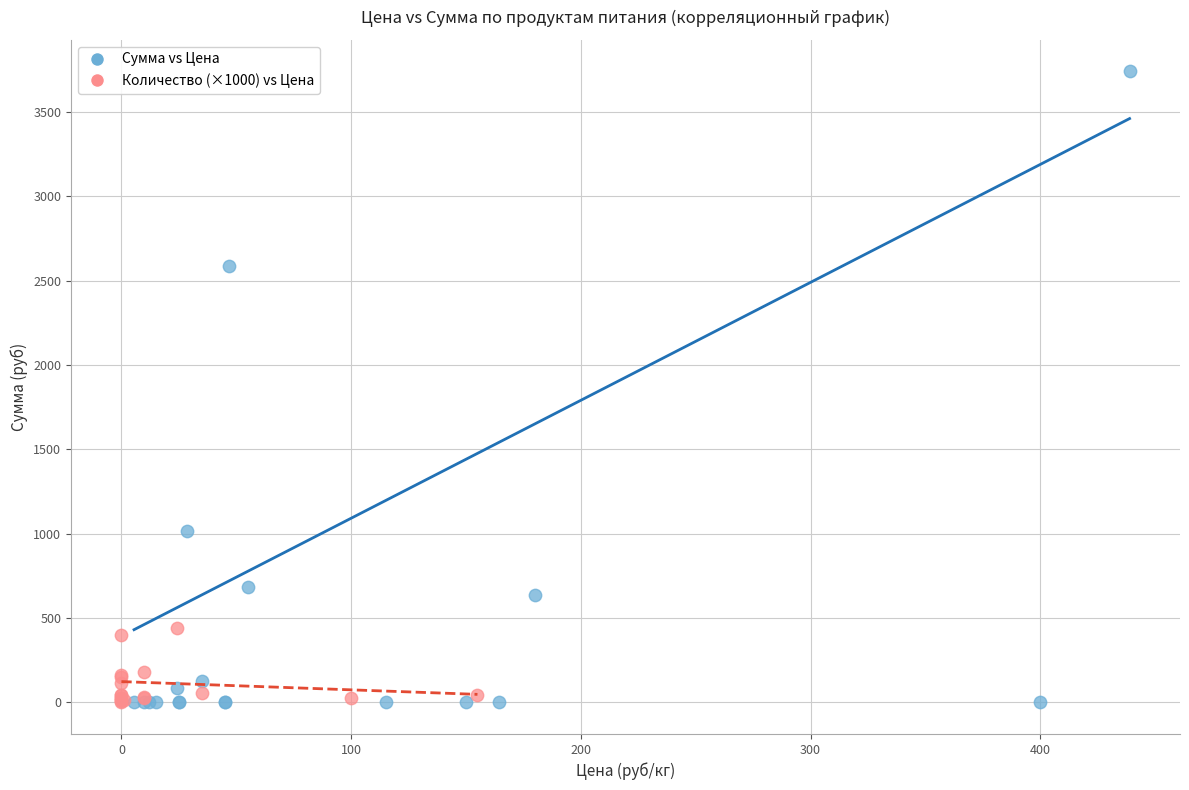

Which series reaches the maximum Y coordinate?

Сумма vs Цена